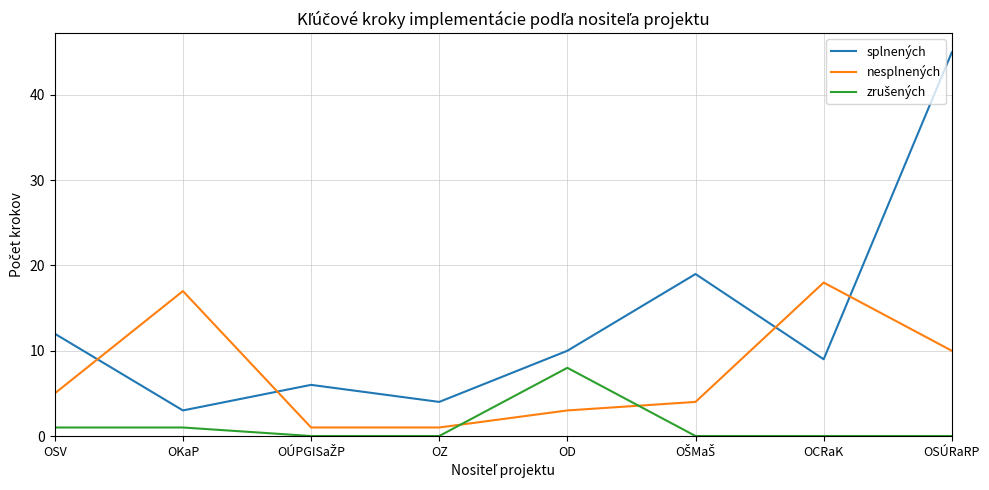

What position from the right is OCRaK?

2